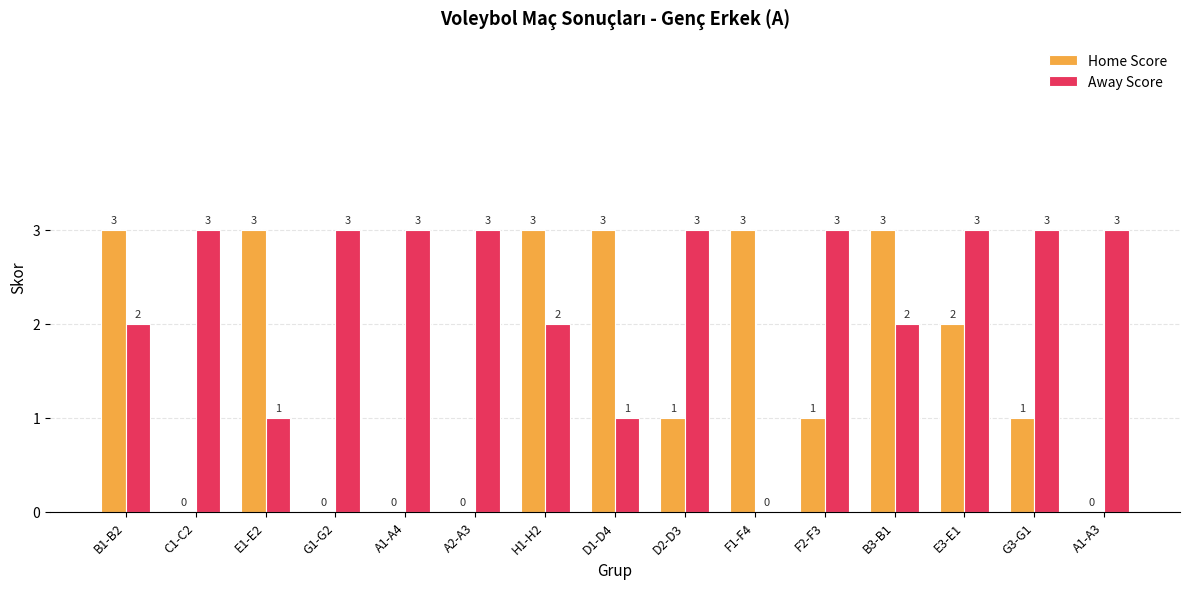

What is the total value across all series at F2-F3?

4